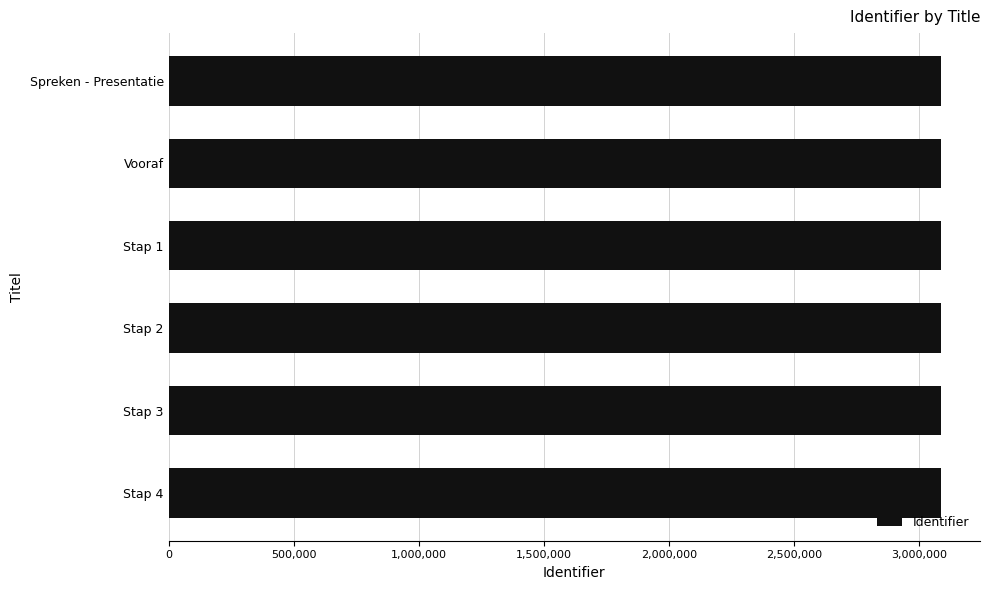

What is the sum of all values?

18540013